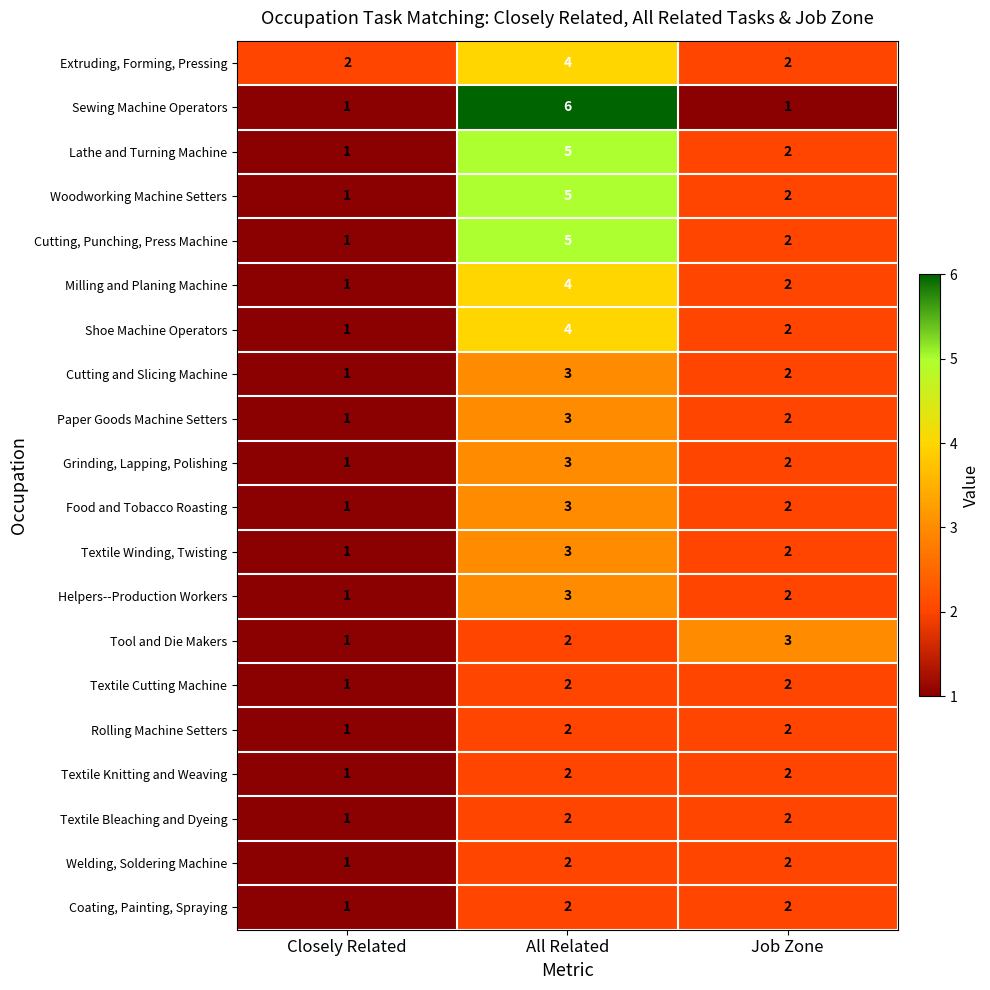

Is the value of Textile Bleaching and Dyeing at Closely Related greater than the value of Cutting, Punching, Press Machine at Job Zone?

No